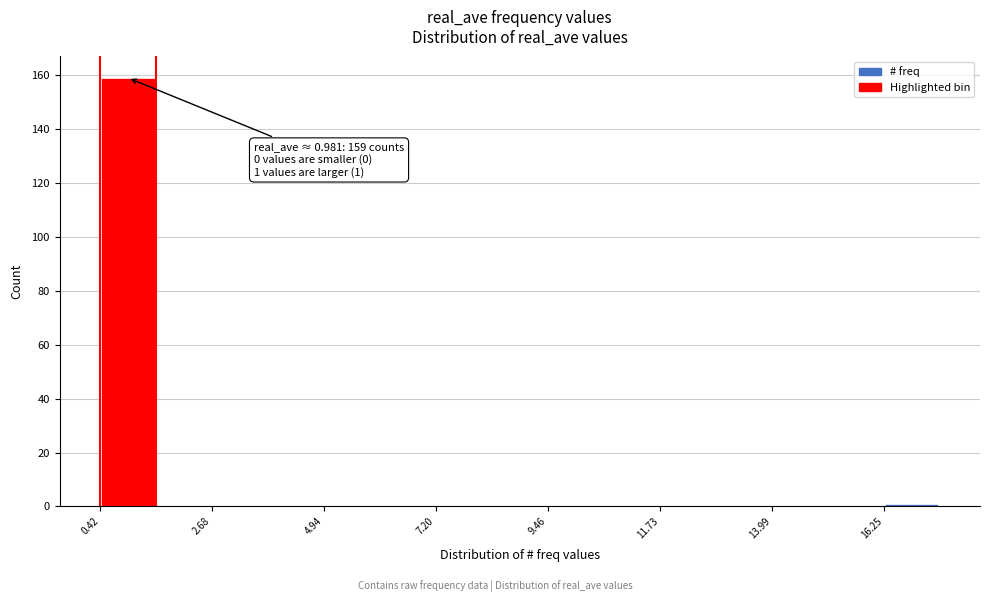

Read against the x-axis, roughly where is the centre of the tallest bar?

1.0